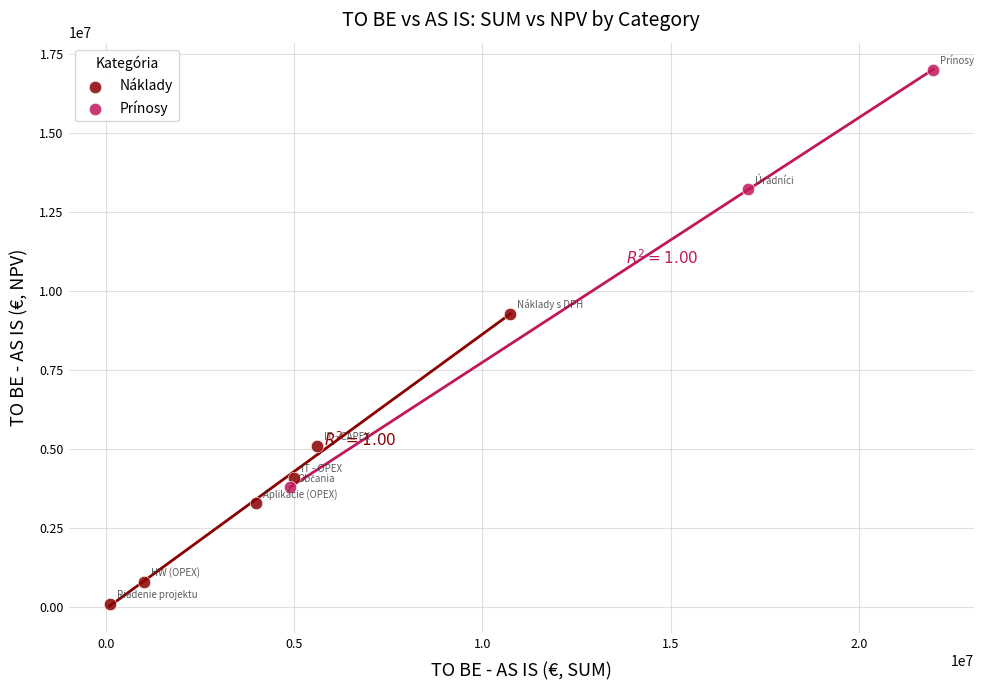

What are all the series names shown in the legend?

Náklady, Prínosy